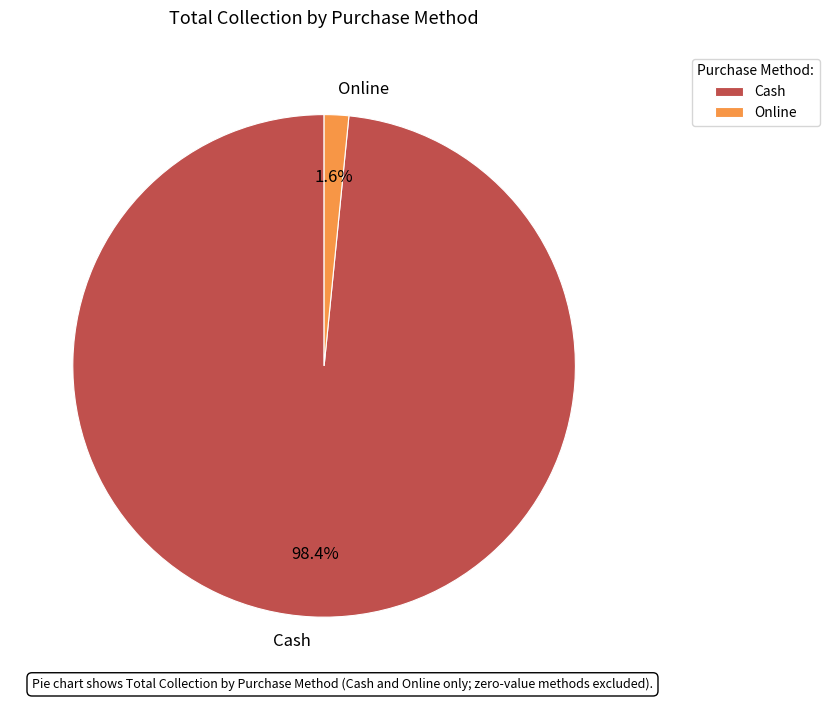

Which has a higher value, Cash or Online?

Cash